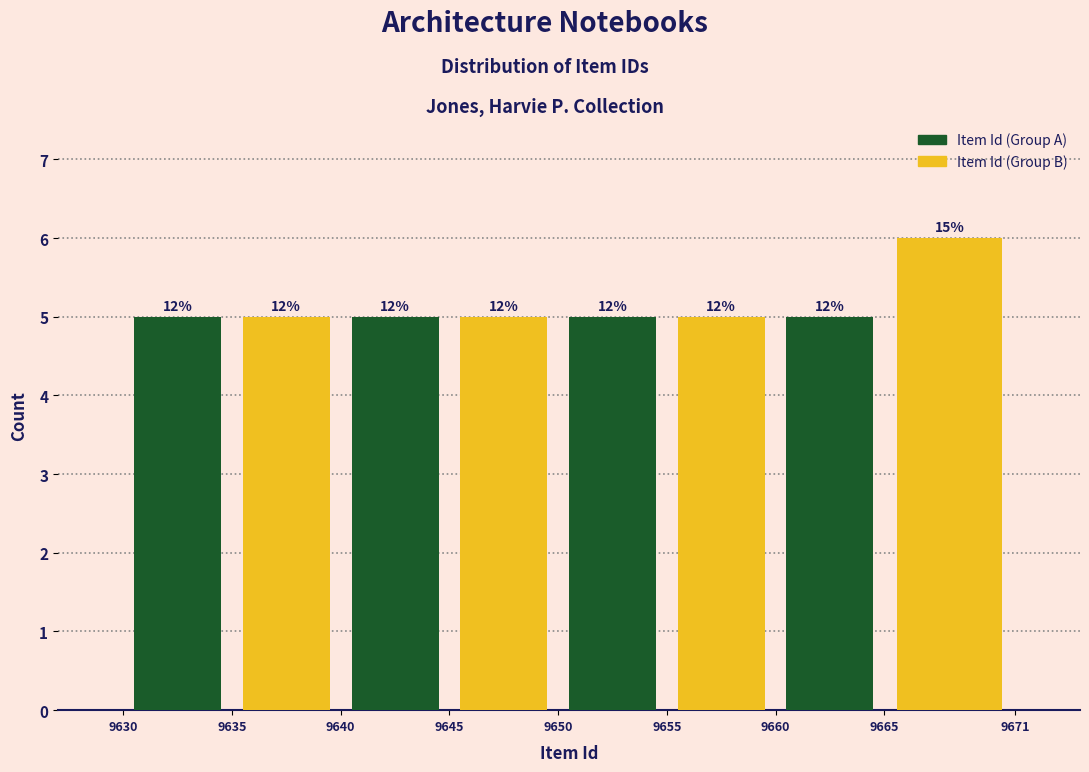

What are all the series names shown in the legend?

Item Id (Group A), Item Id (Group B)